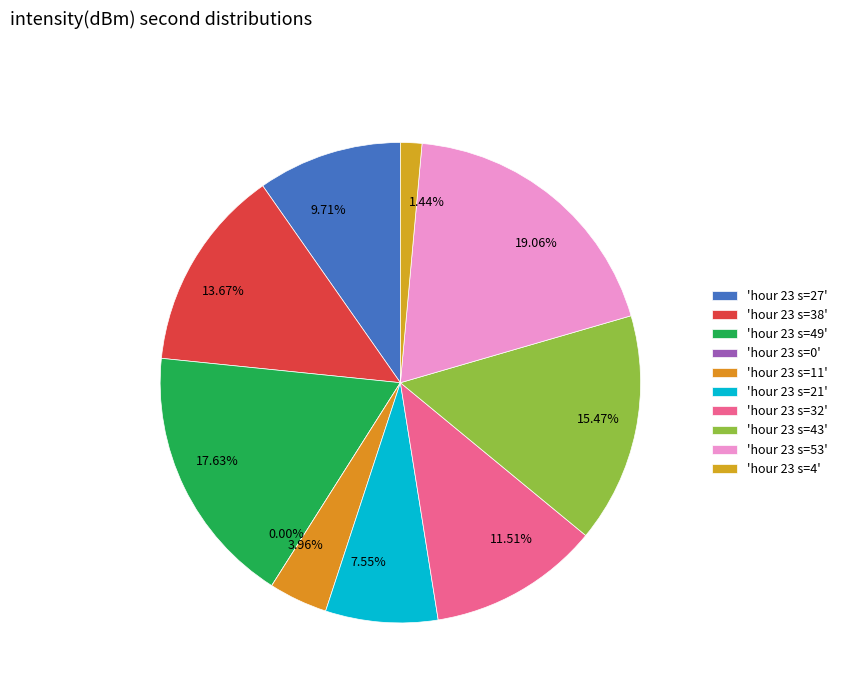

Count the number of slices in the pie.

10